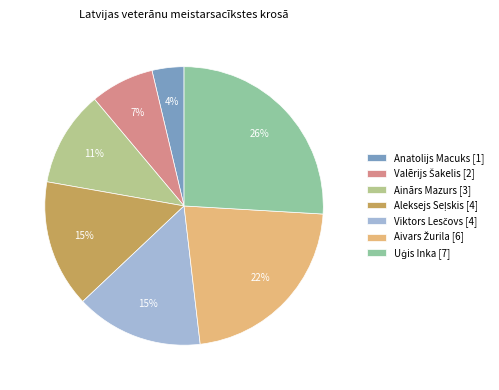

What is the smallest slice in the pie chart?

Anatolijs Macuks